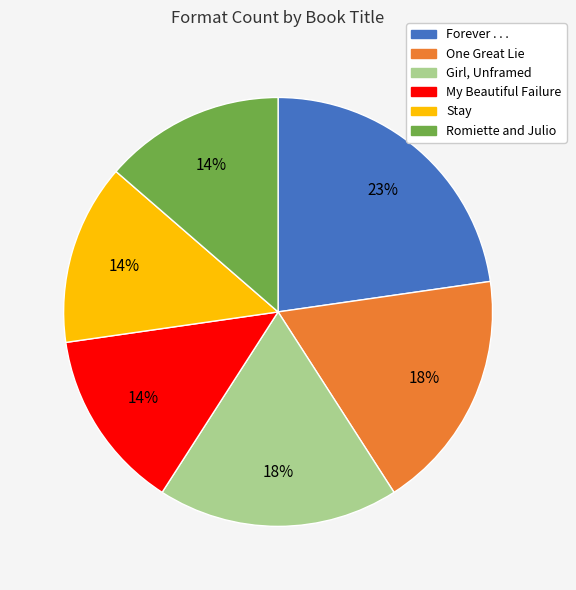

Is it true that Stay is 14% of the pie?

True